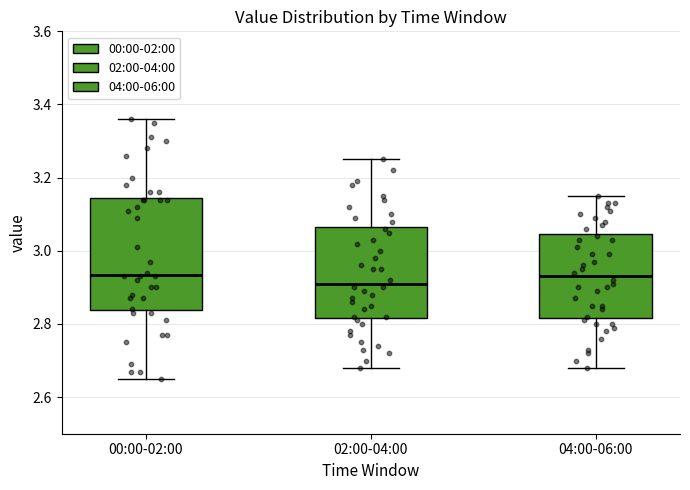

Which box is the tallest, from its lower edge to its upper edge?

00:00-02:00